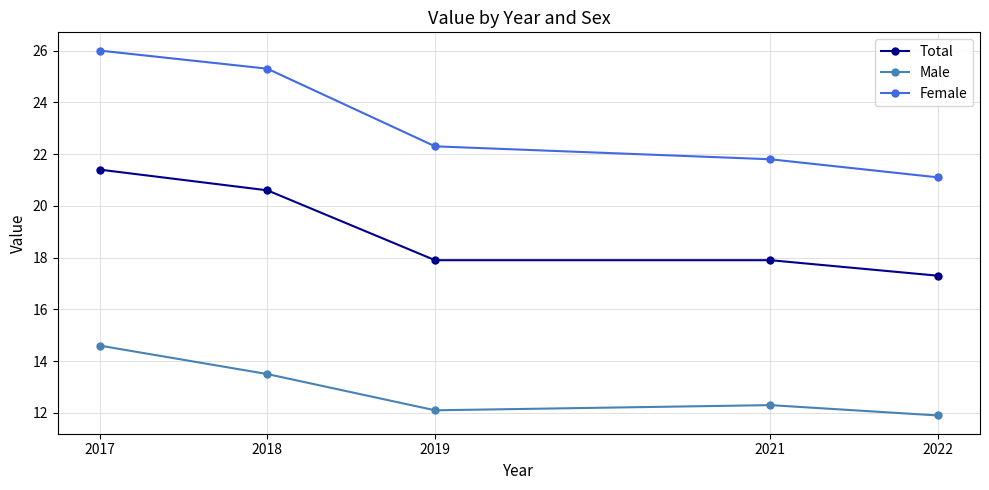

What is the difference between the Male values at 2022 and 2019?

0.2